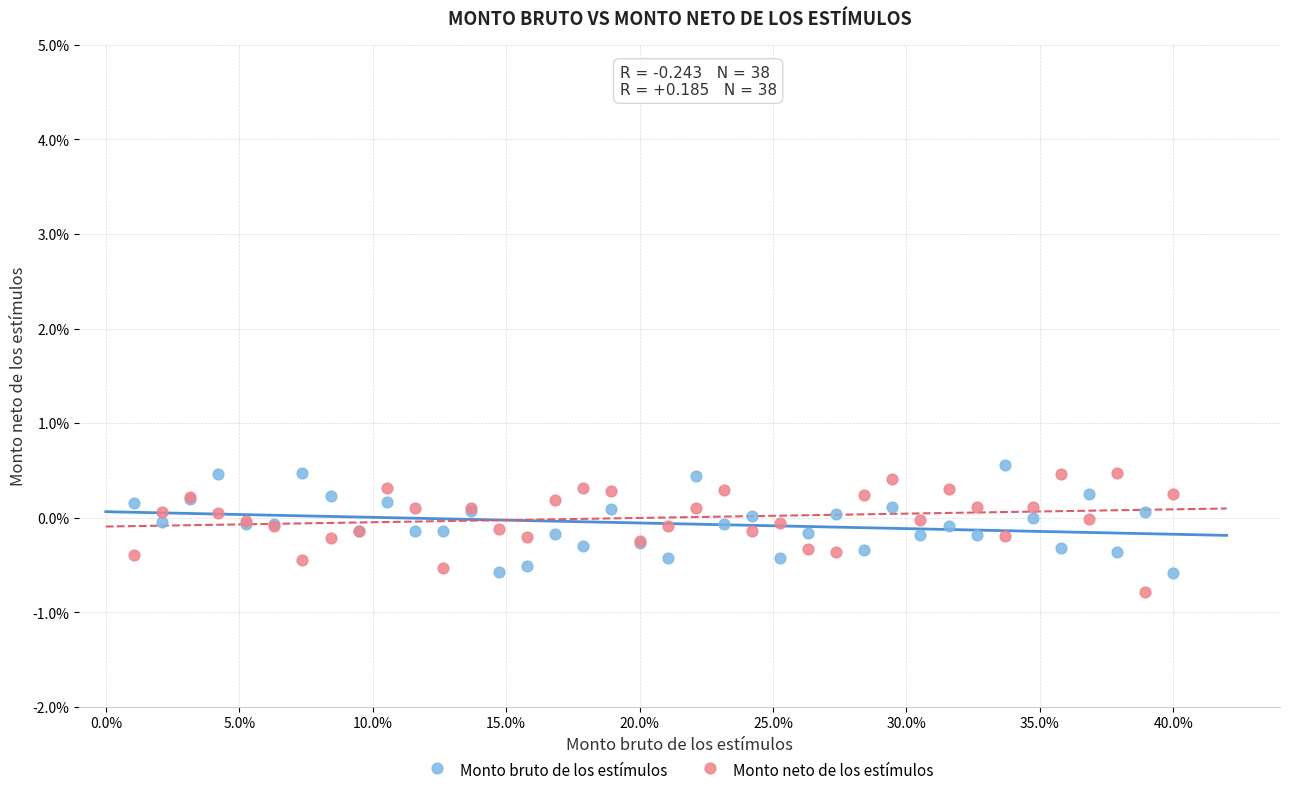

What is the X range (max minus min) for the scatter plot?

38.9